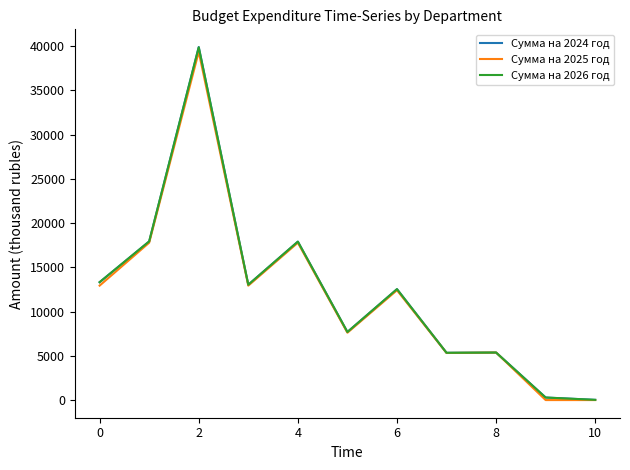

Which series has the largest range (max minus min)?

Сумма на 2024 год